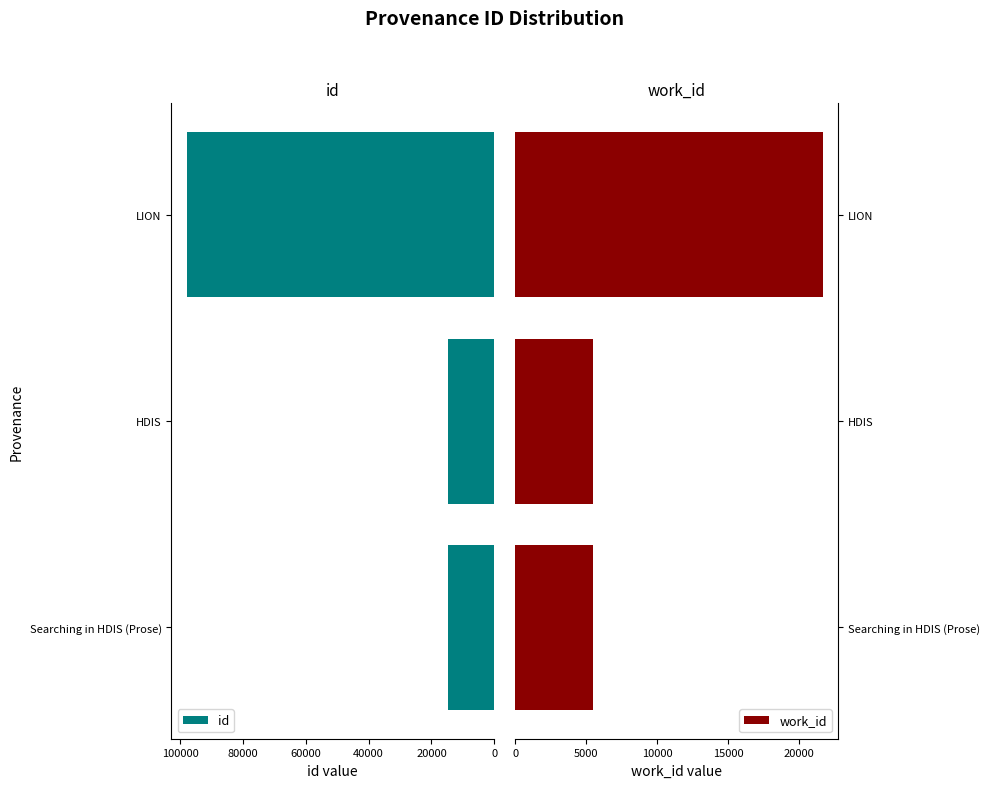

List the series in order of their peak value, highest first.

id, work_id